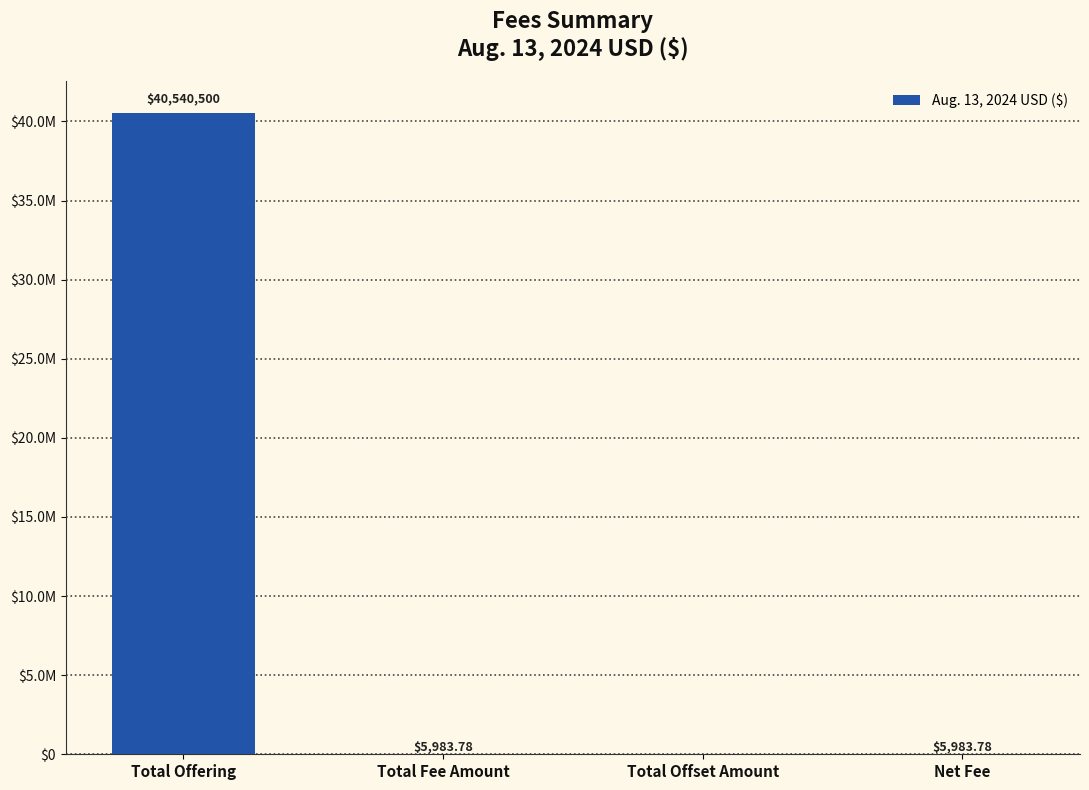

Are the bars horizontal?

No